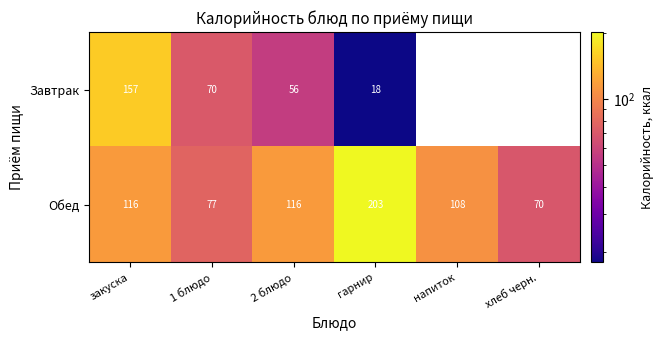

What is the difference between the Обед values at 2 блюдо and гарнир?

87